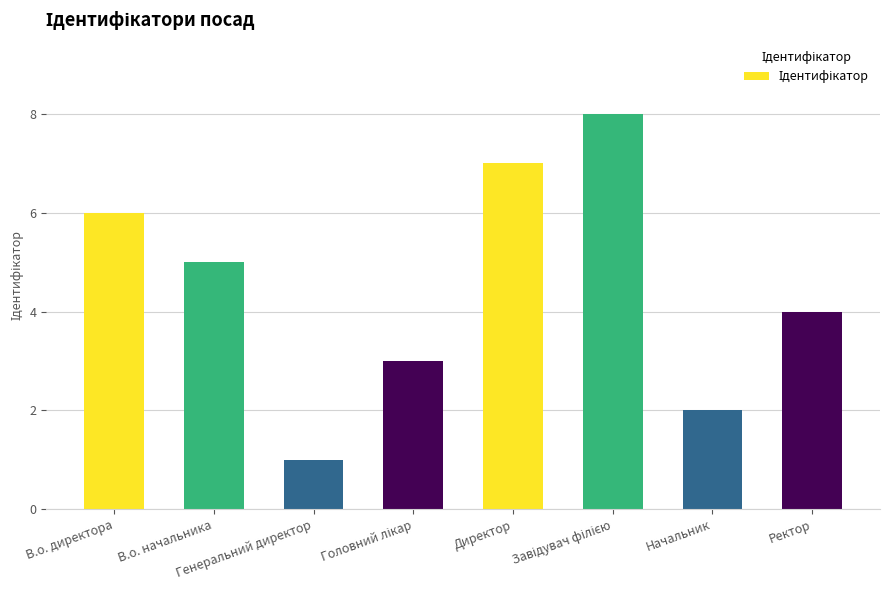

What is the value of the 5th bar from the left?

7